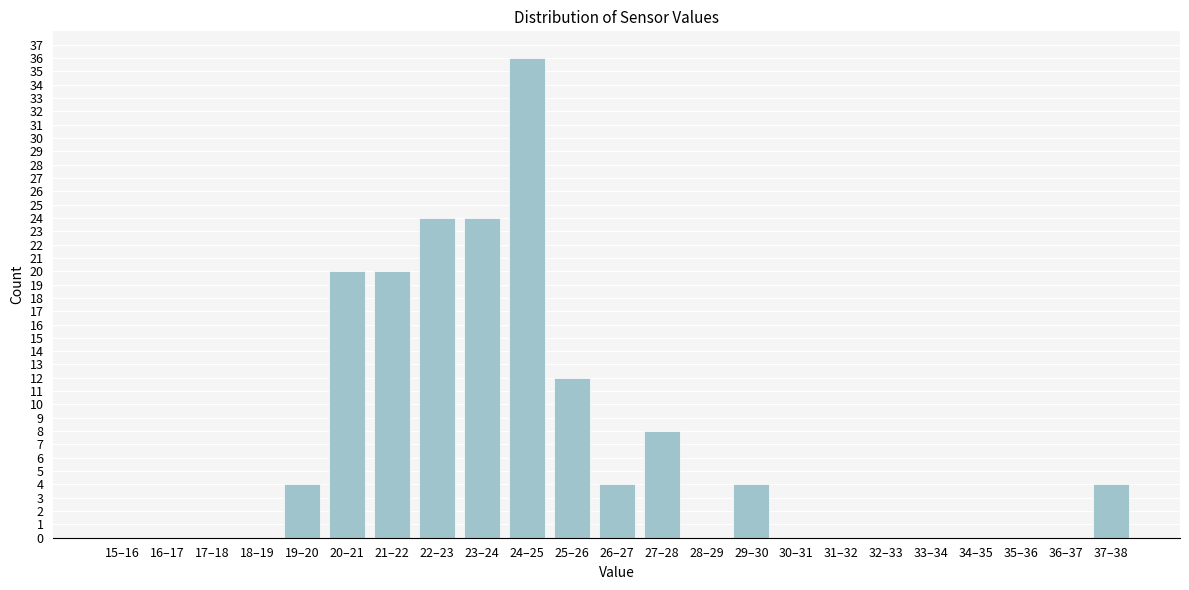

Reading right to left, transcribe all the data shown in this chart.

37–38=4	36–37=0	35–36=0	34–35=0	33–34=0	32–33=0	31–32=0	30–31=0	29–30=4	28–29=0	27–28=8	26–27=4	25–26=12	24–25=36	23–24=24	22–23=24	21–22=20	20–21=20	19–20=4	18–19=0	17–18=0	16–17=0	15–16=0